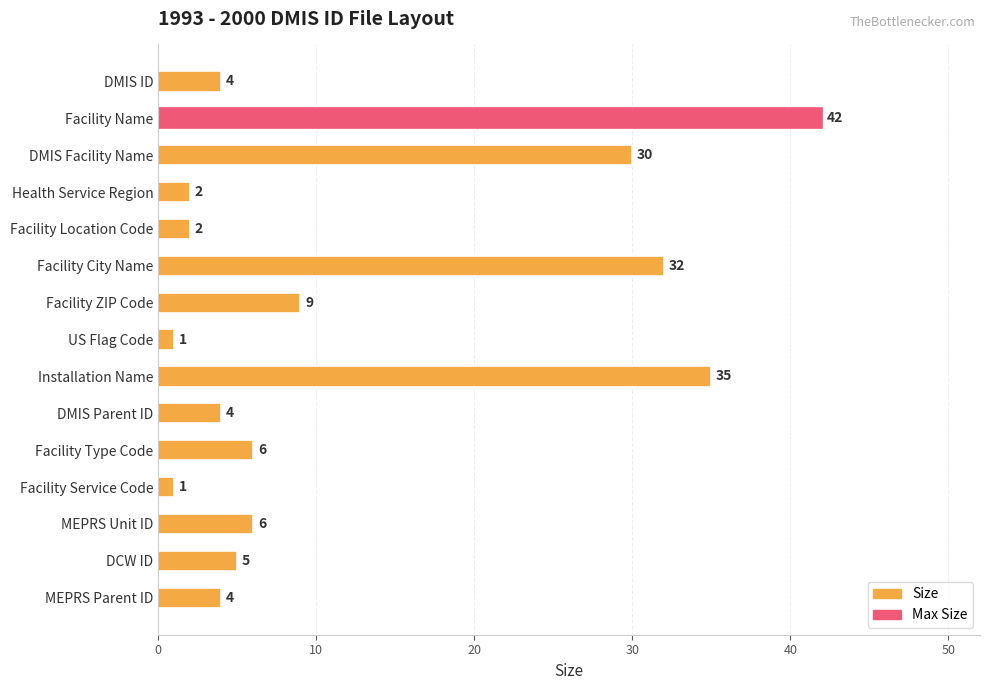

Where is the data nearest to the value 21?

DMIS Facility Name